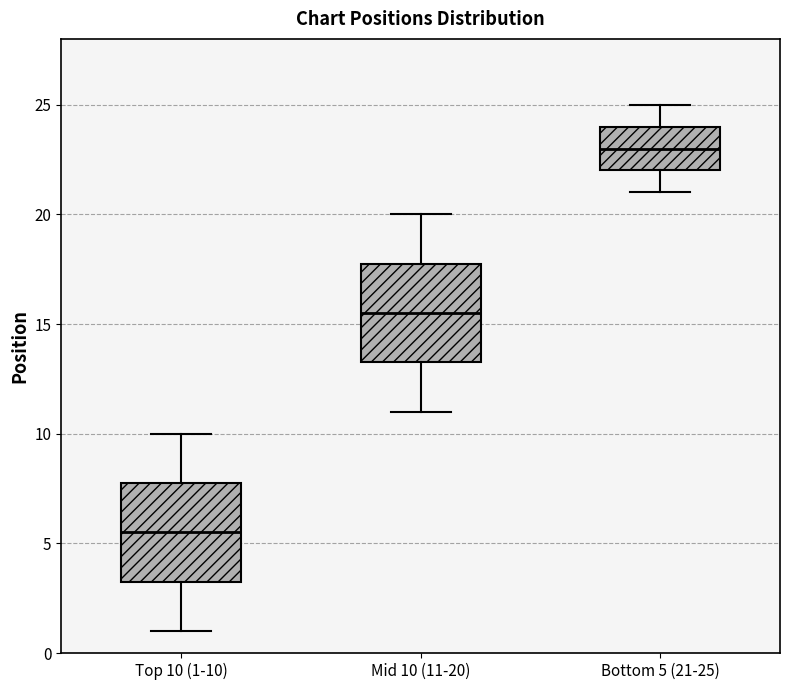

Reading left to right, read every box against the y-axis: the position of its median line, the range the box covers, and the ends of its whiskers. The values are not printed on the chart, so give them approximately, as read against the axis.

Top 10 (1-10): median 5.5, box 3.5 to 8.0, whiskers 1.0 to 10.0
Mid 10 (11-20): median 15.5, box 13.5 to 18.0, whiskers 11.0 to 20.0
Bottom 5 (21-25): median 23.0, box 22.0 to 24.0, whiskers 21.0 to 25.0